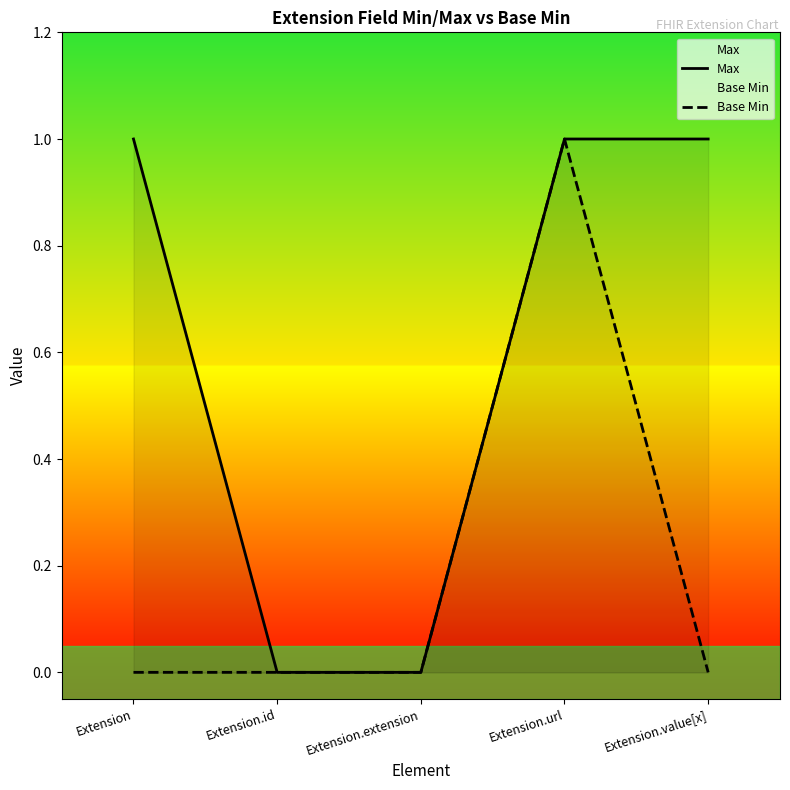

What position from the left is Extension.extension?

3